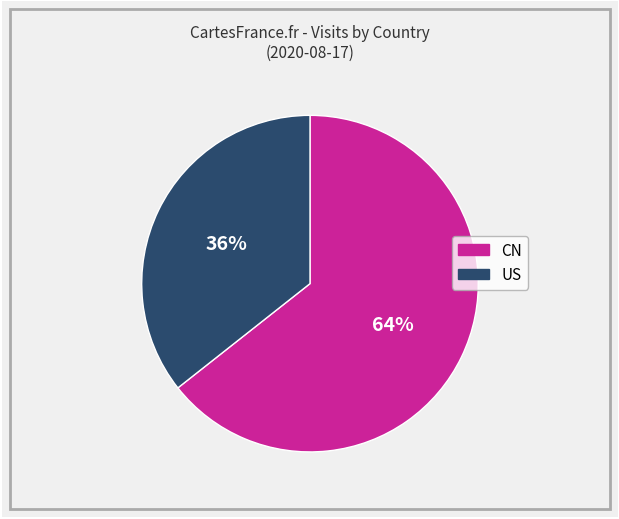

Which slice is the smallest?

US